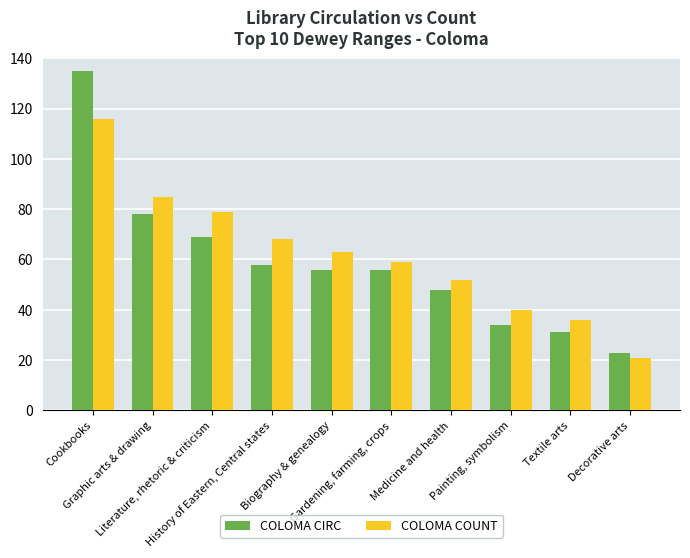

What is the label of the 8th bar from the left?

Painting, symbolism